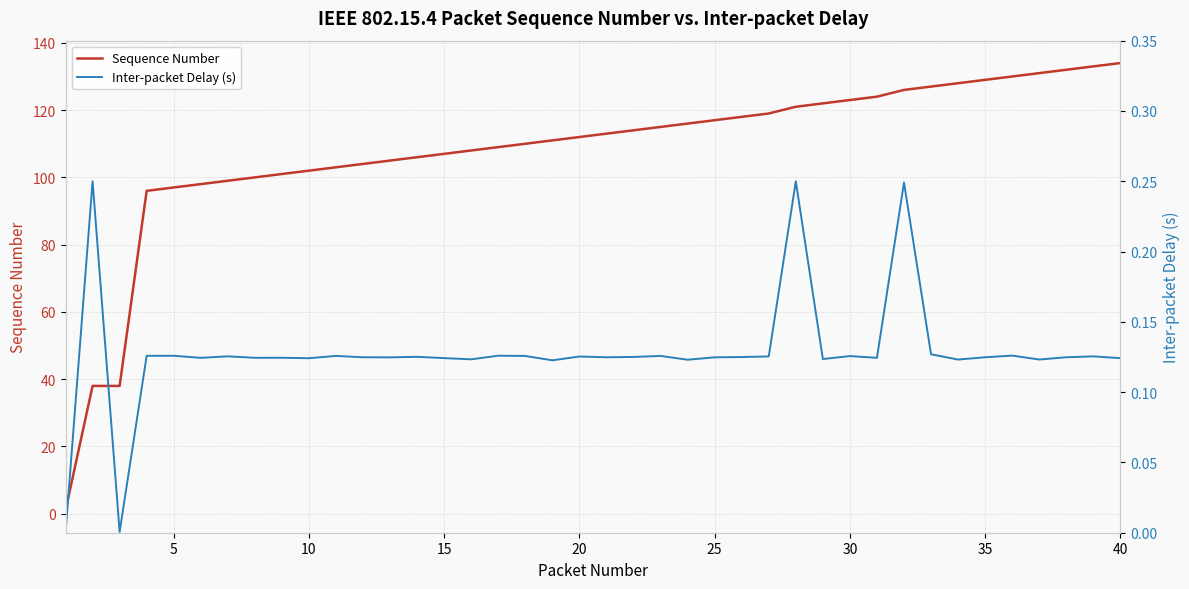

The value of Sequence Number at 16 is 158.6. True or false?

False